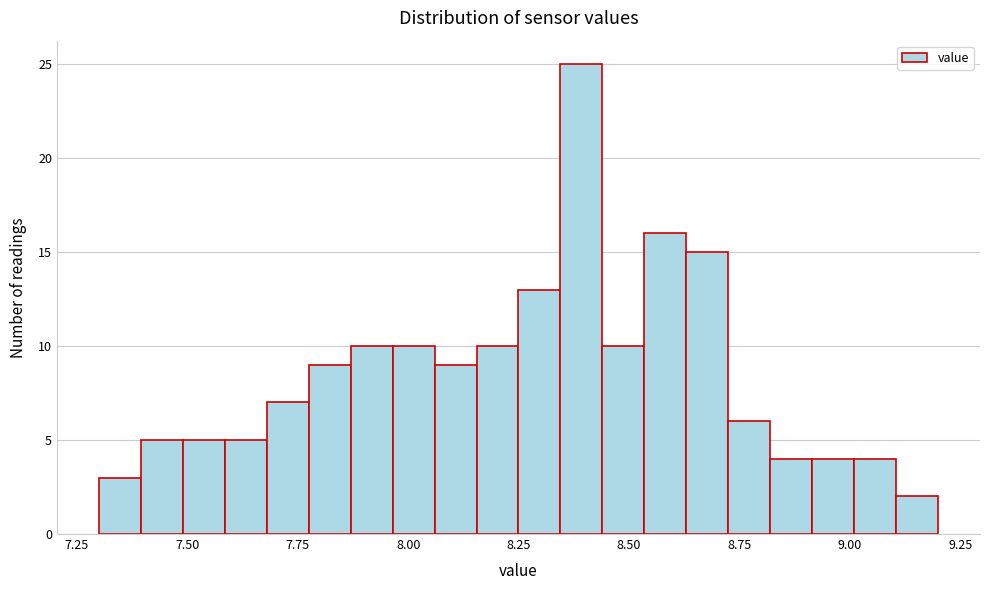

Around what value on the x-axis is the tallest bar? Give the approximate position of its centre, as read against the axis.

8.40